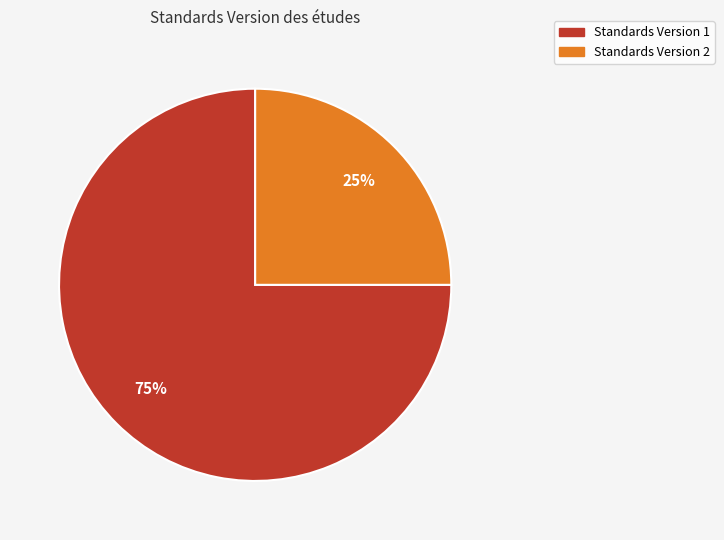

To the nearest percent, what is the average slice percentage?

50%